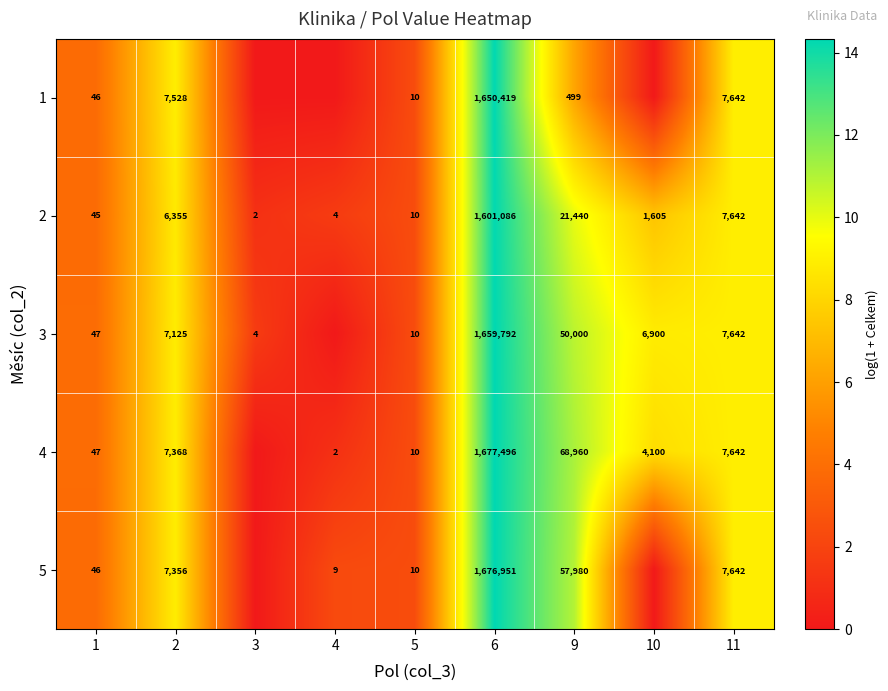

At which label is 2 closest to 800544?

9